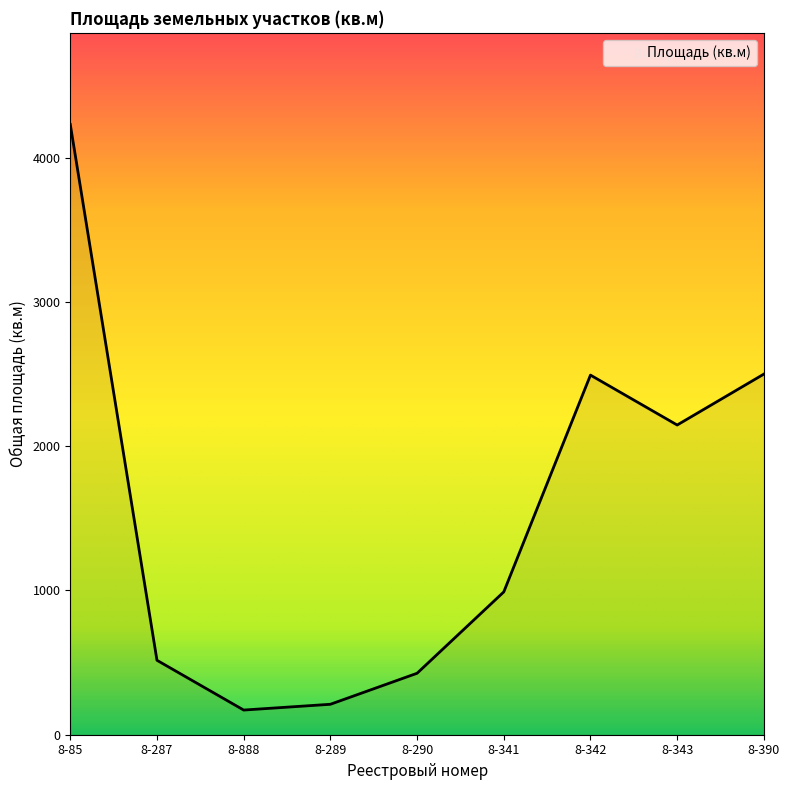

Where is the first local maximum?

8-342